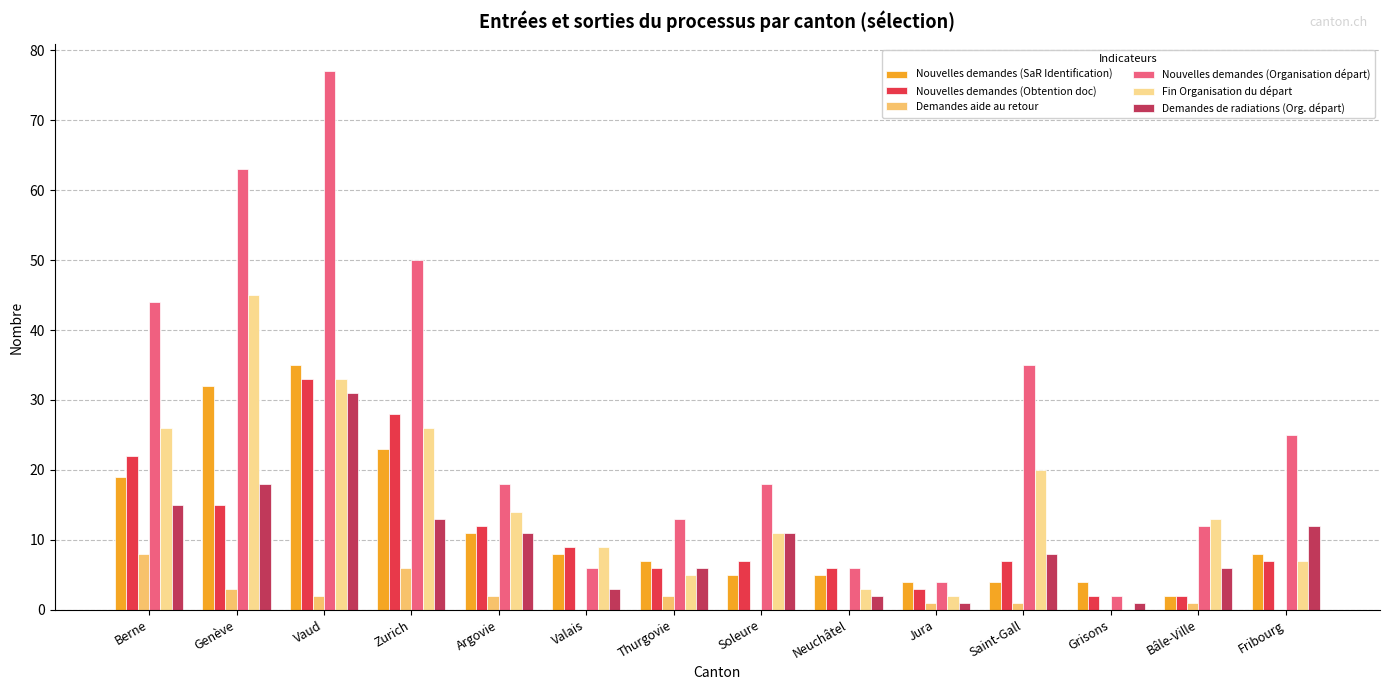

Which series changed the most between Thurgovie and Saint-Gall?

Nouvelles demandes (Organisation départ)